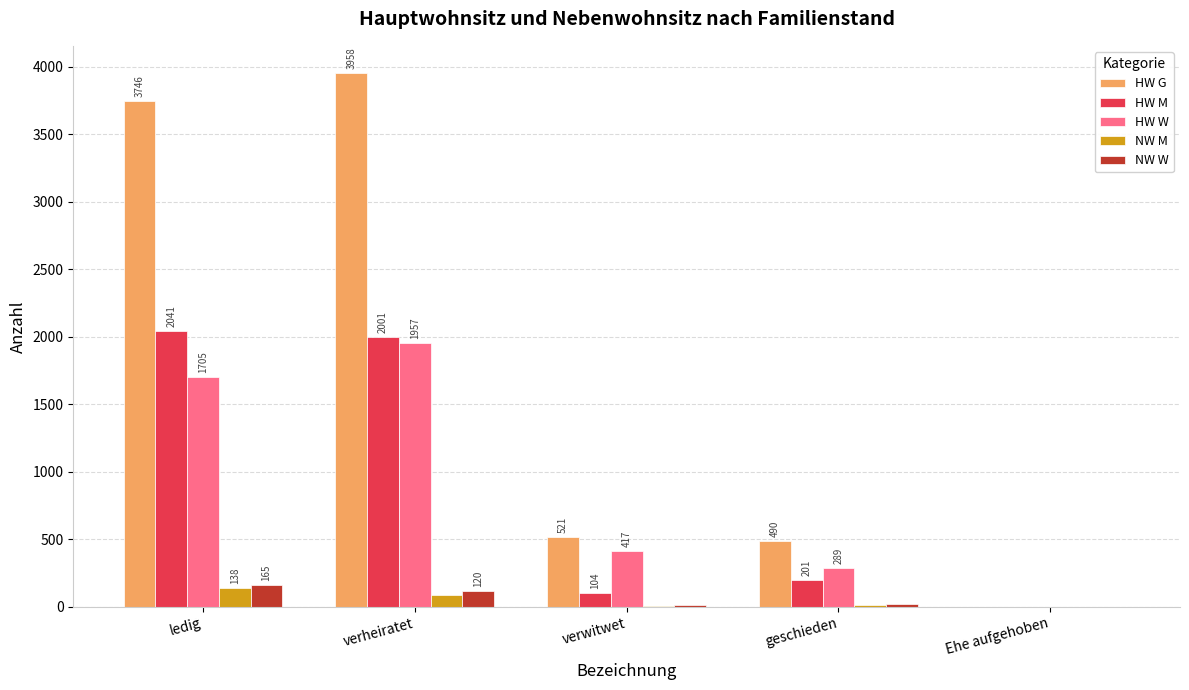

Which series changed the most between verwitwet and Ehe aufgehoben?

HW G